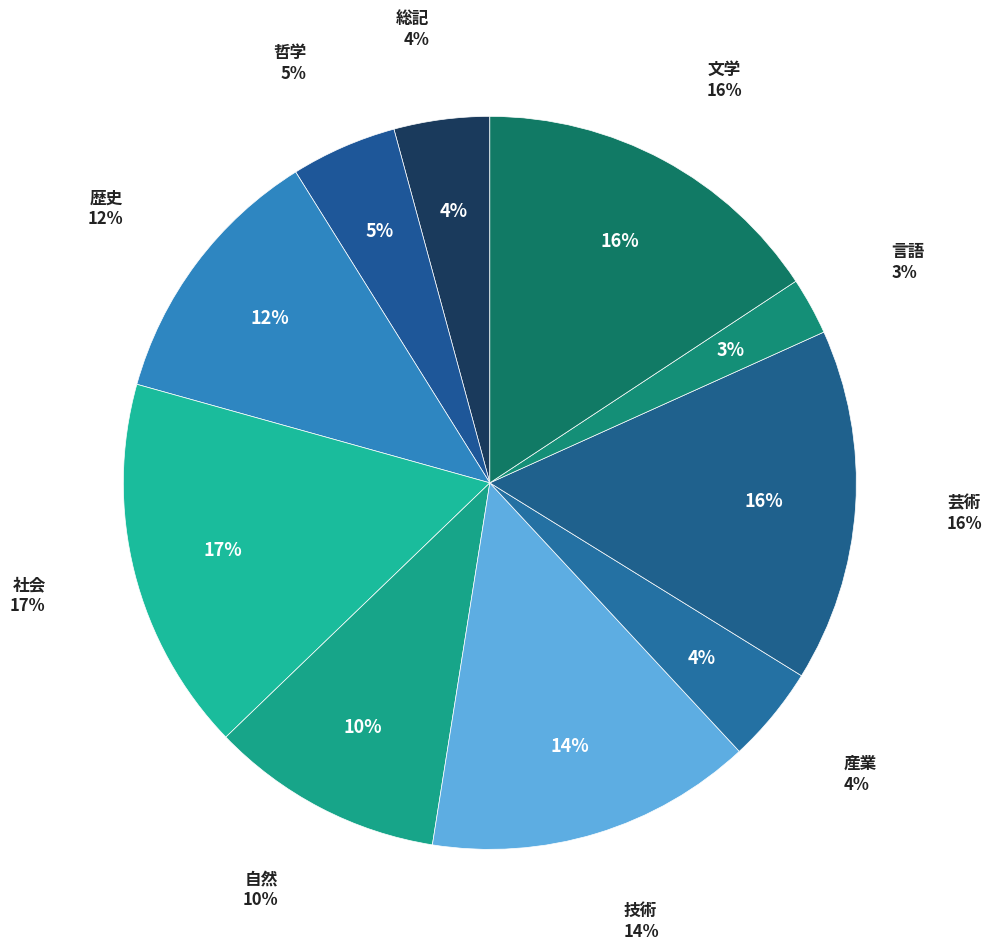

Between 言語 and 歴史, which is larger?

歴史